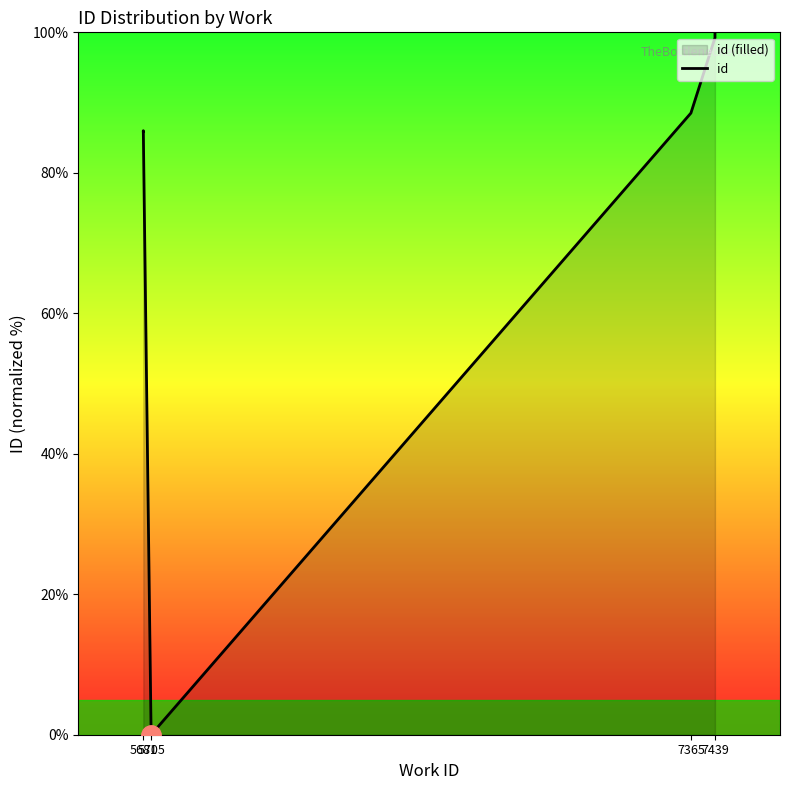

At which label is the value closest to 50?

5681